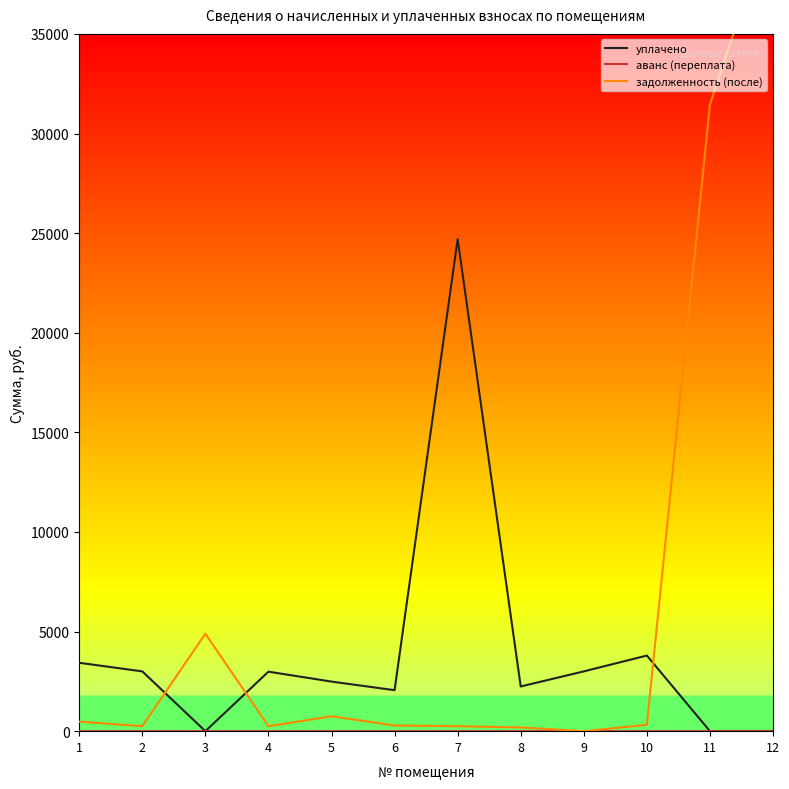

Between which two adjacent categories do задолженность (после) and аванс (переплата) first intersect?

8 and 9